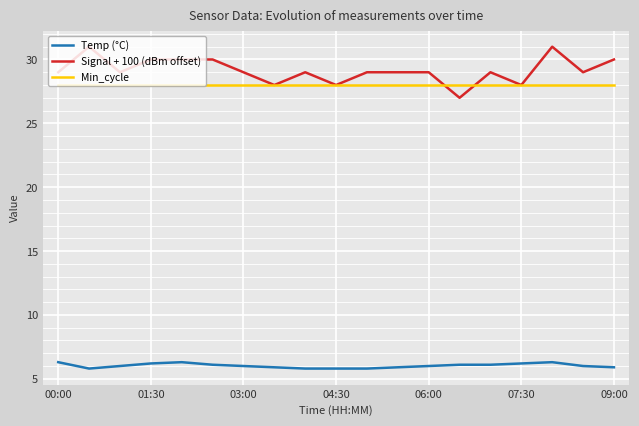

What is the highest value of the Min_cycle series?

28.0